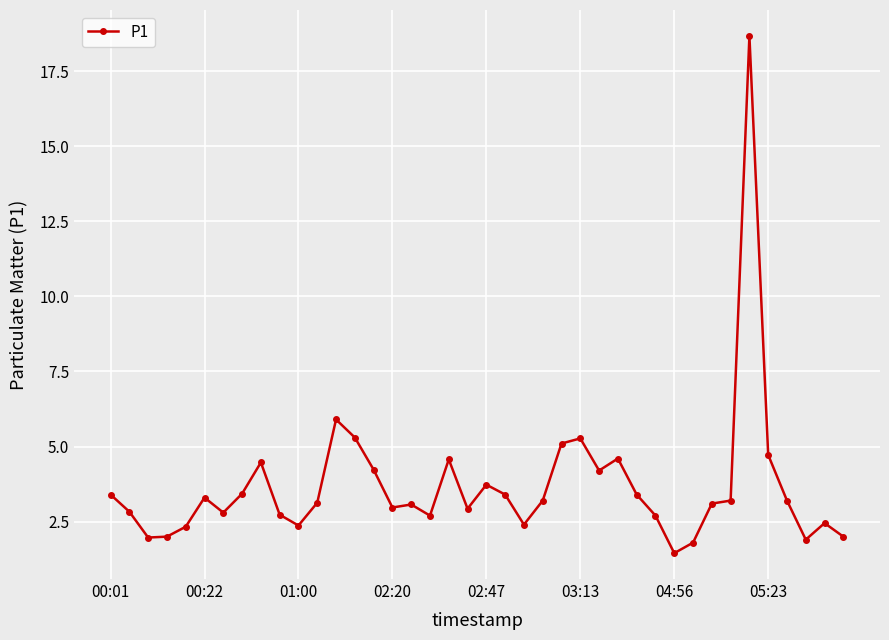

What is the value of the 17th point from the left?

3.1